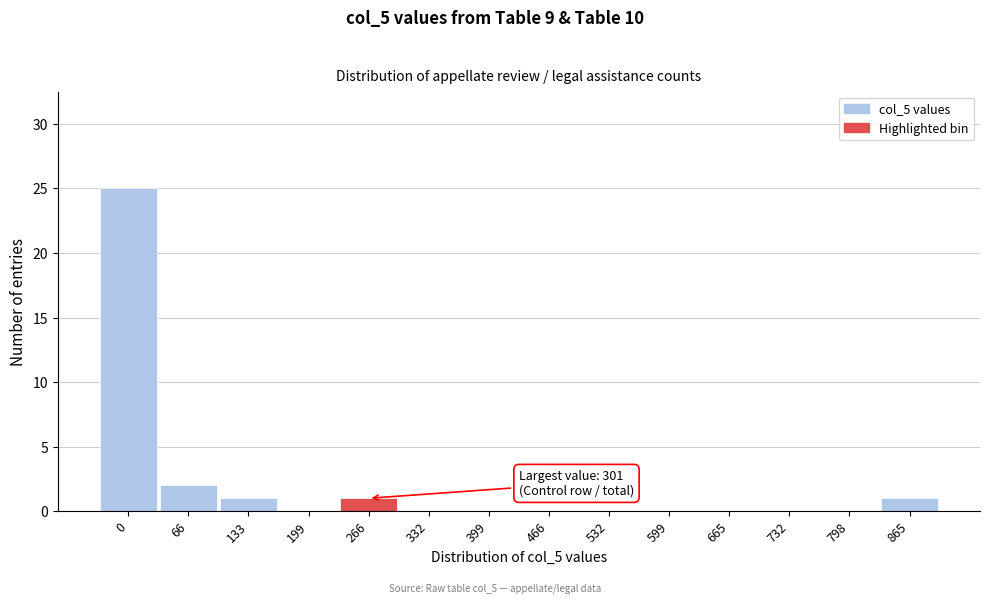

Reading right to left, list all the values displayed in this chart.

865=1	798=0	732=0	665=0	599=0	532=0	466=0	399=0	332=0	266=1	199=0	133=1	66=2	0=25